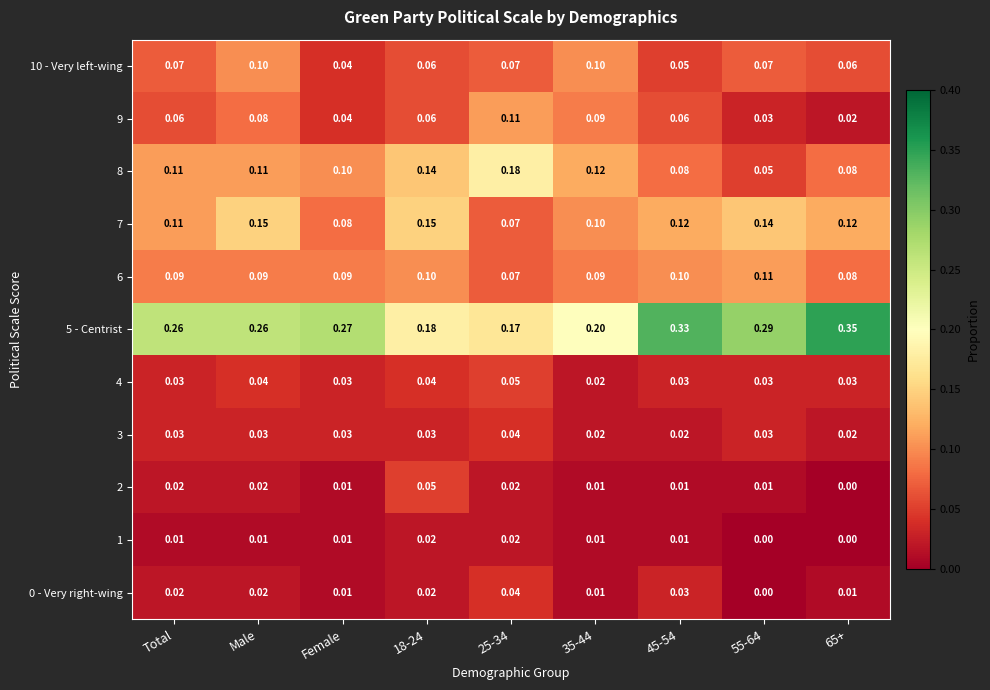

Is the value of 10 - Very left-wing at 18-24 greater than the value of 7 at 18-24?

No